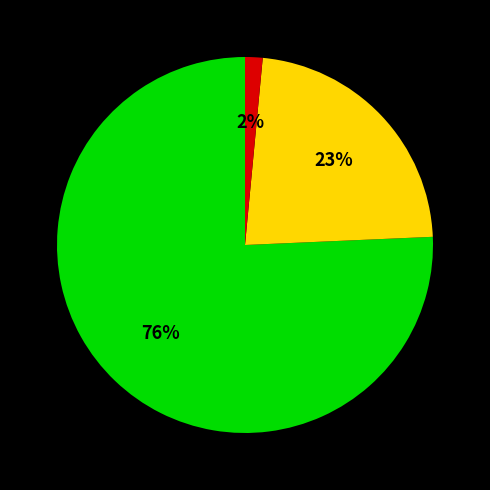

To the nearest percent, what is the average slice percentage?

33%